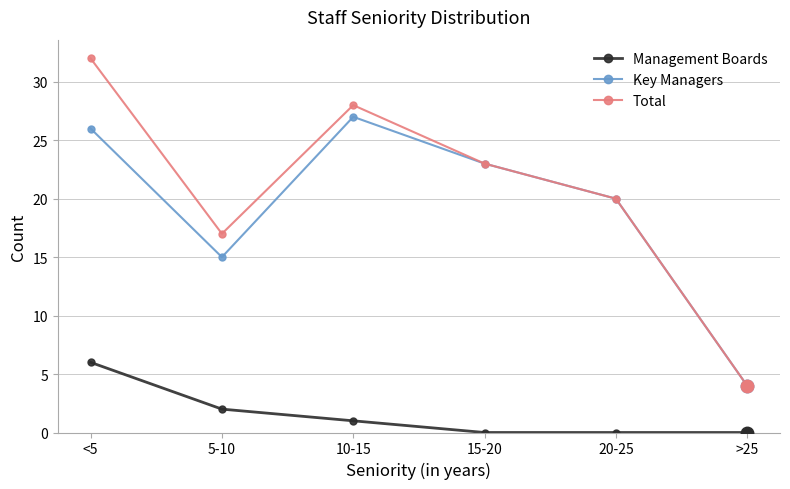

True or false: Management Boards and Key Managers intersect in this chart.

False